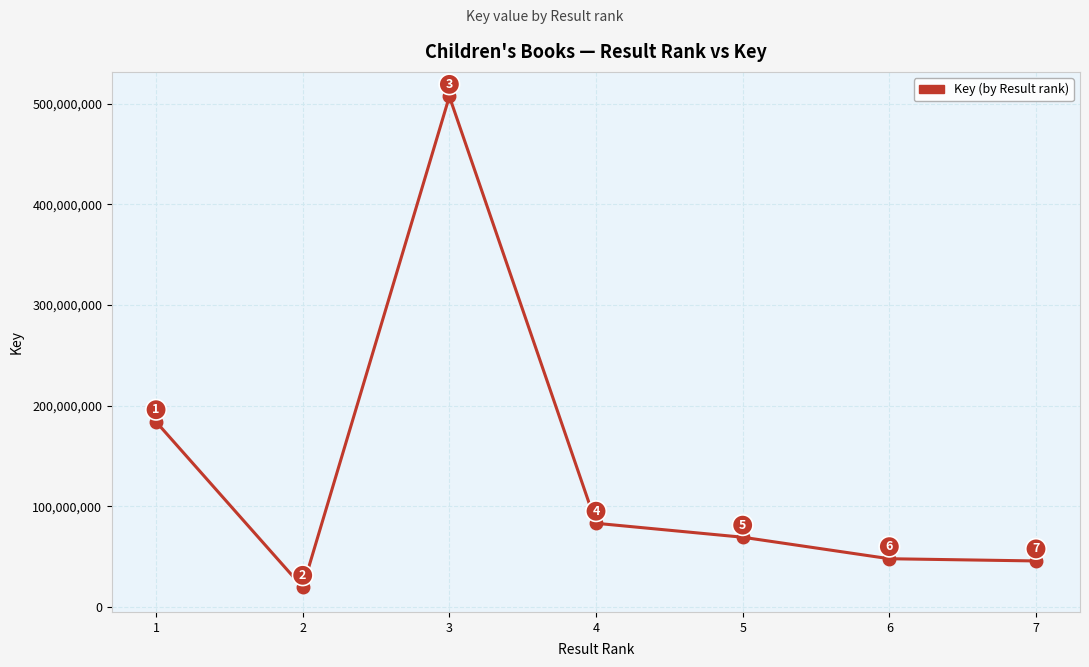

True or false: the data shows 507327884 at 3.

True